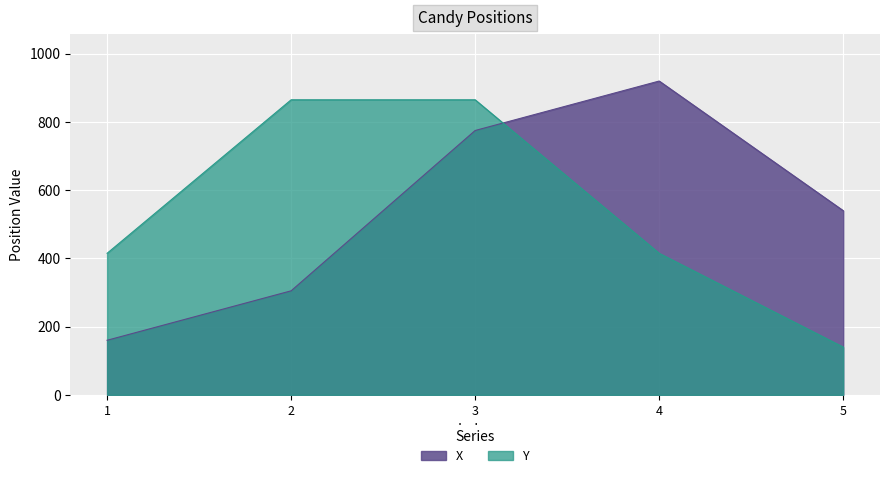

Which series has the largest range (max minus min)?

X